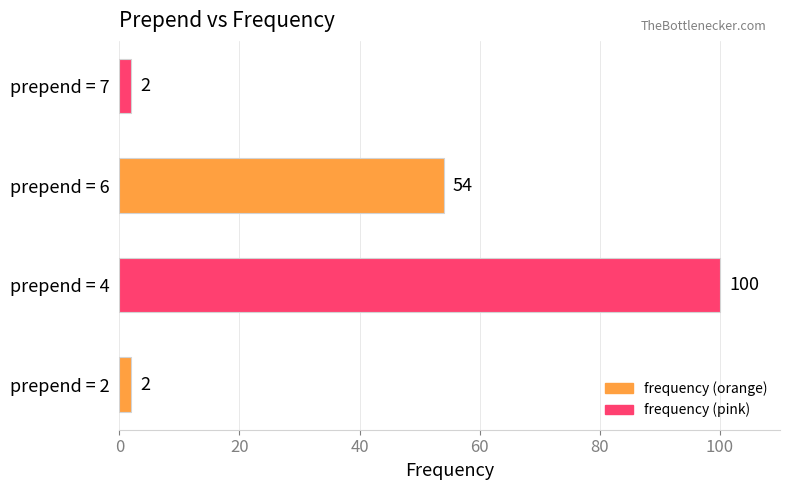

Is it true that the value at prepend = 4 is 46?

False